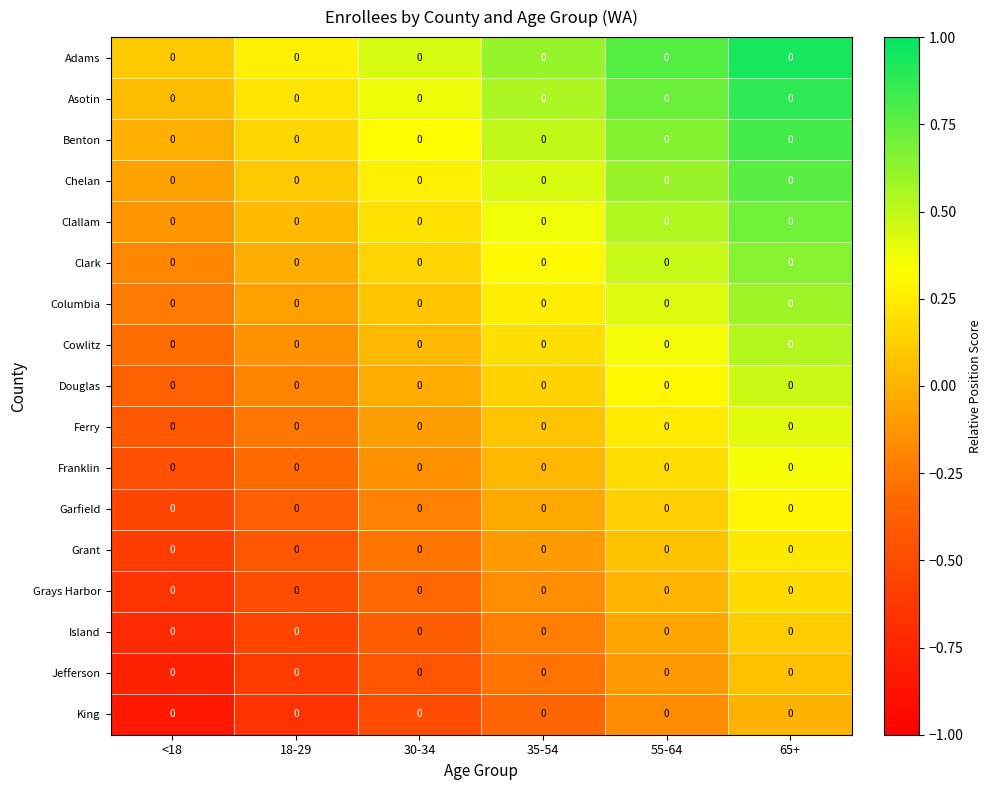

How many data points in Ferry are less than 0?

3